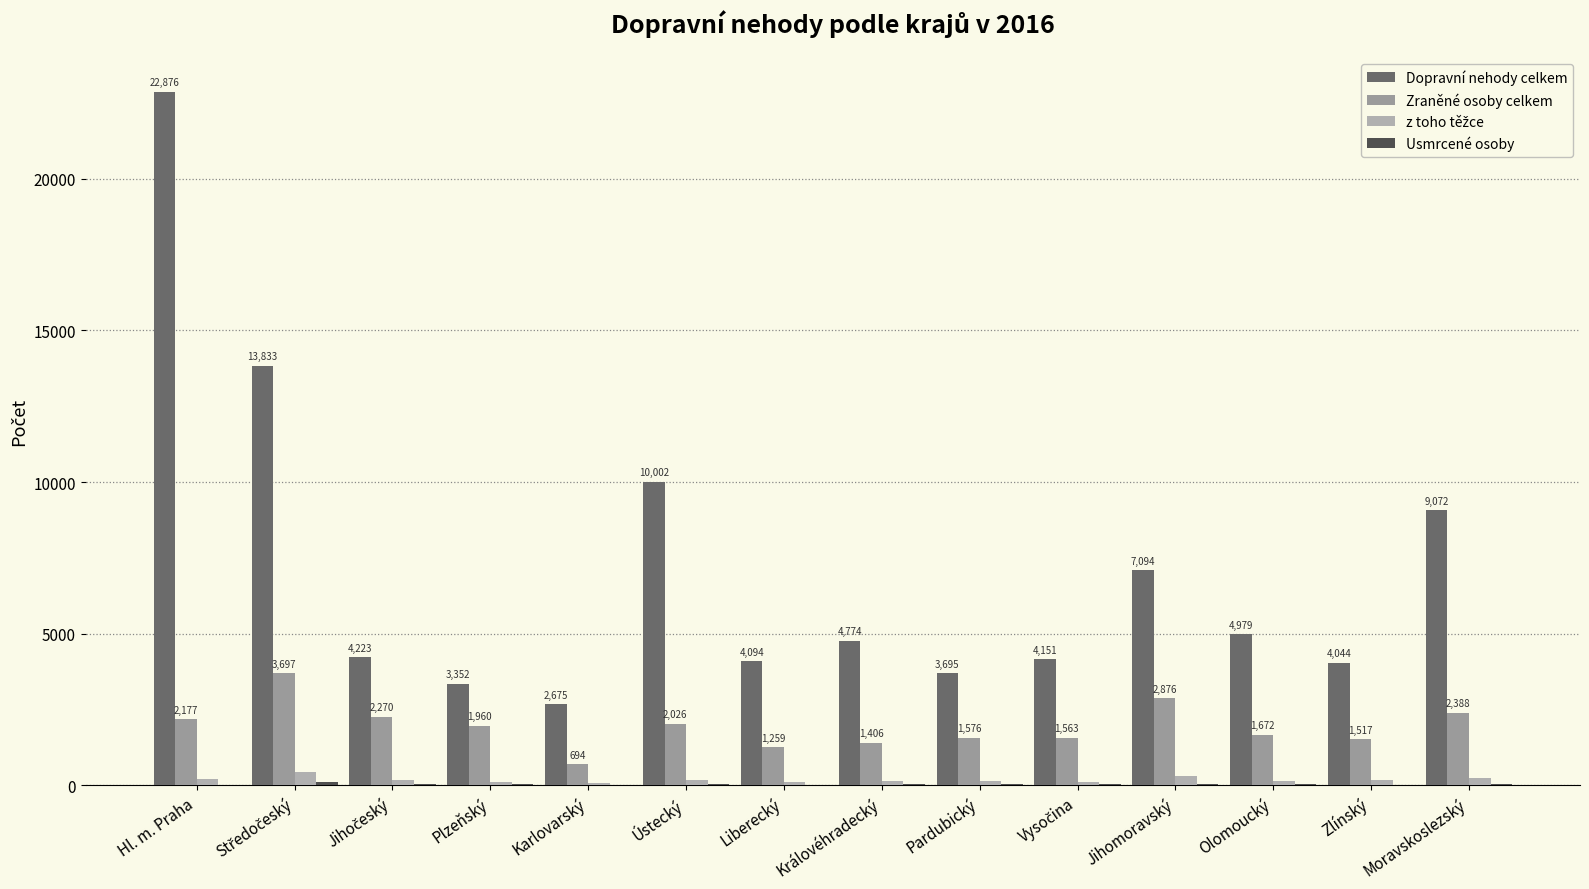

Between Moravskoslezský and Vysočina, which is larger?

Moravskoslezský